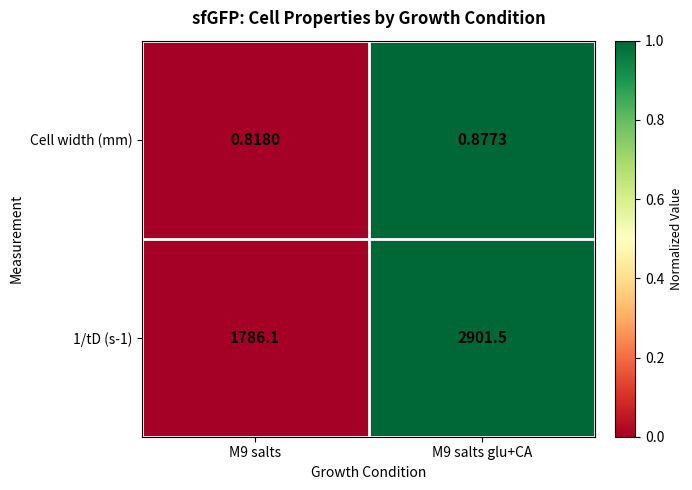

Which series changed the most between M9 salts and M9 salts glu+CA?

1/tD (s-1)